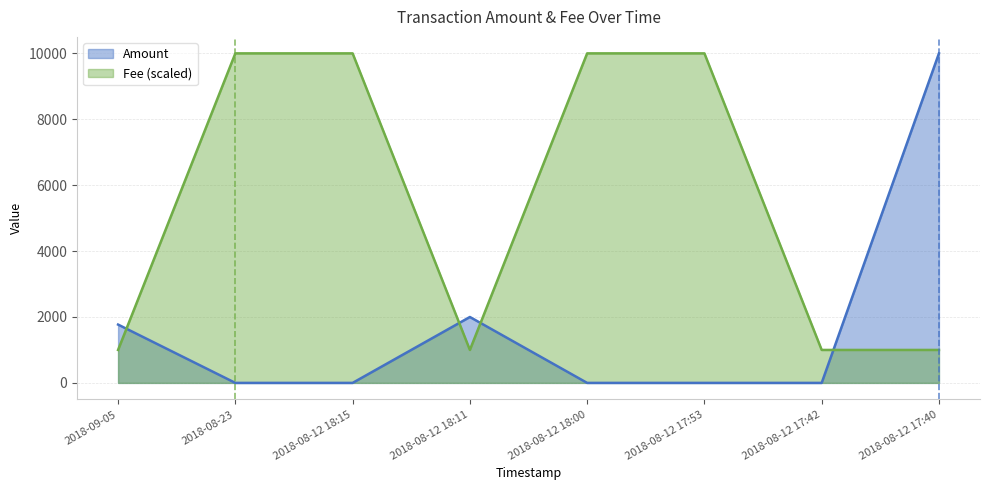

What is the difference between the highest and lowest values at 2018-08-12 17:42?

1000.0